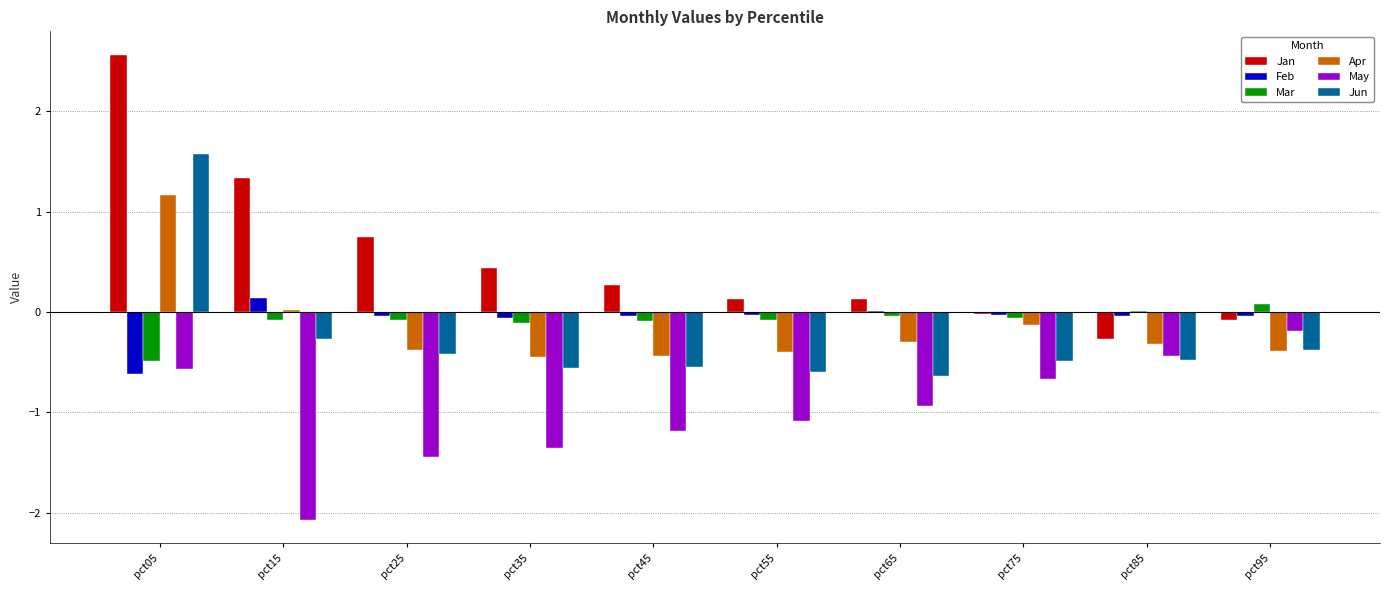

What is the total value across all series at pct05?

3.6